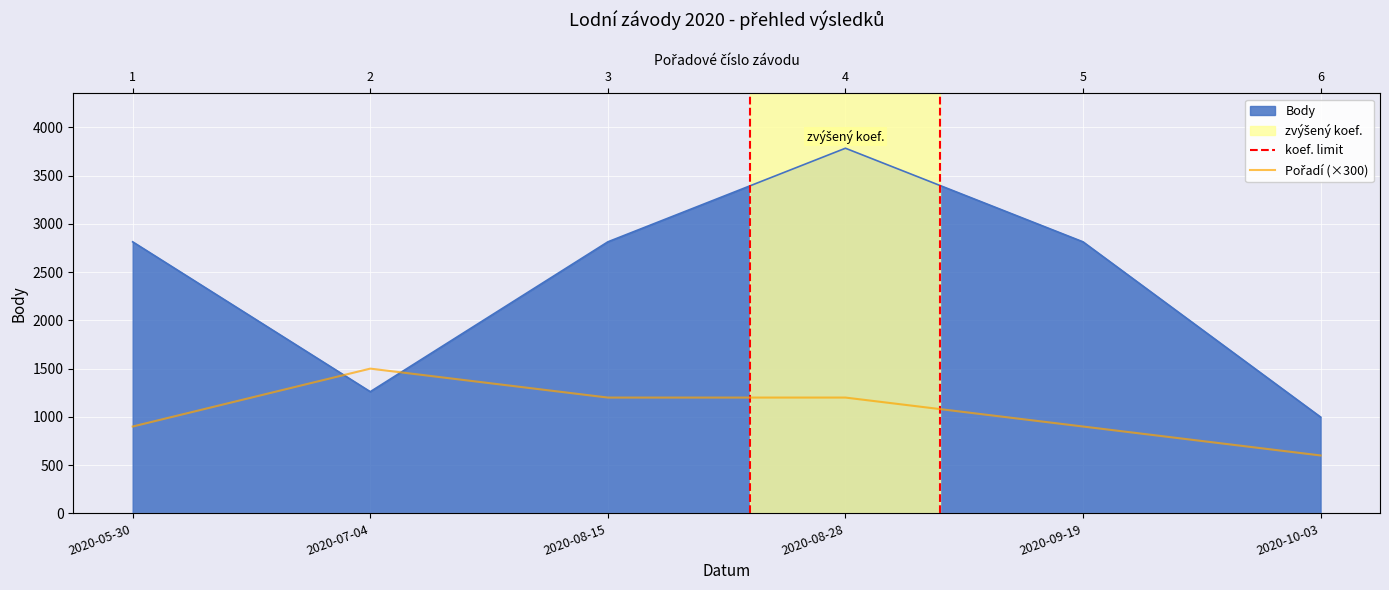

Reading left to right, extract all data points from this chart.

Body: 2814	1261	2814	3784	2814	998
Pořadí: 900	1500	1200	1200	900	600